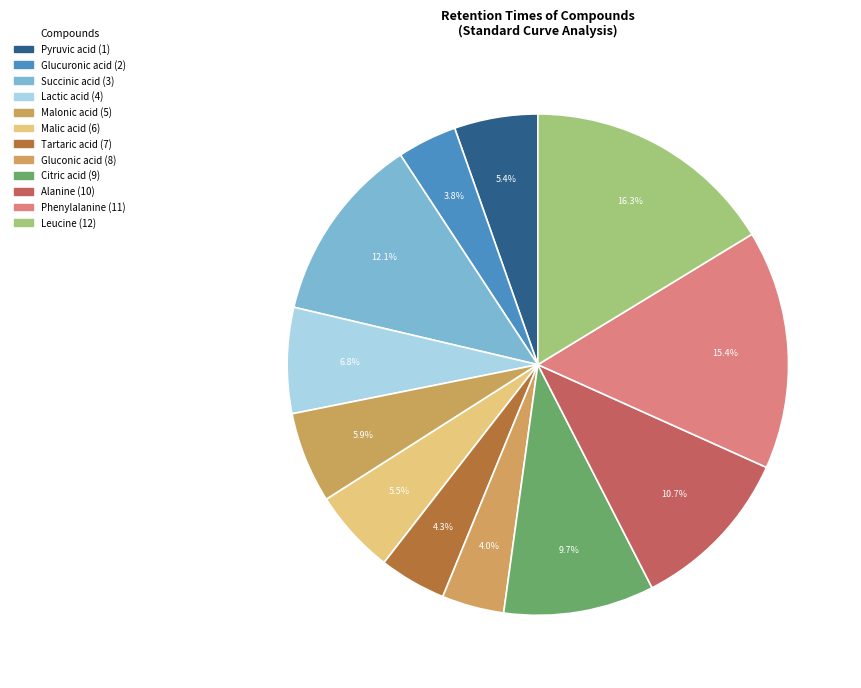

To the nearest percent, what is the average slice percentage?

8%